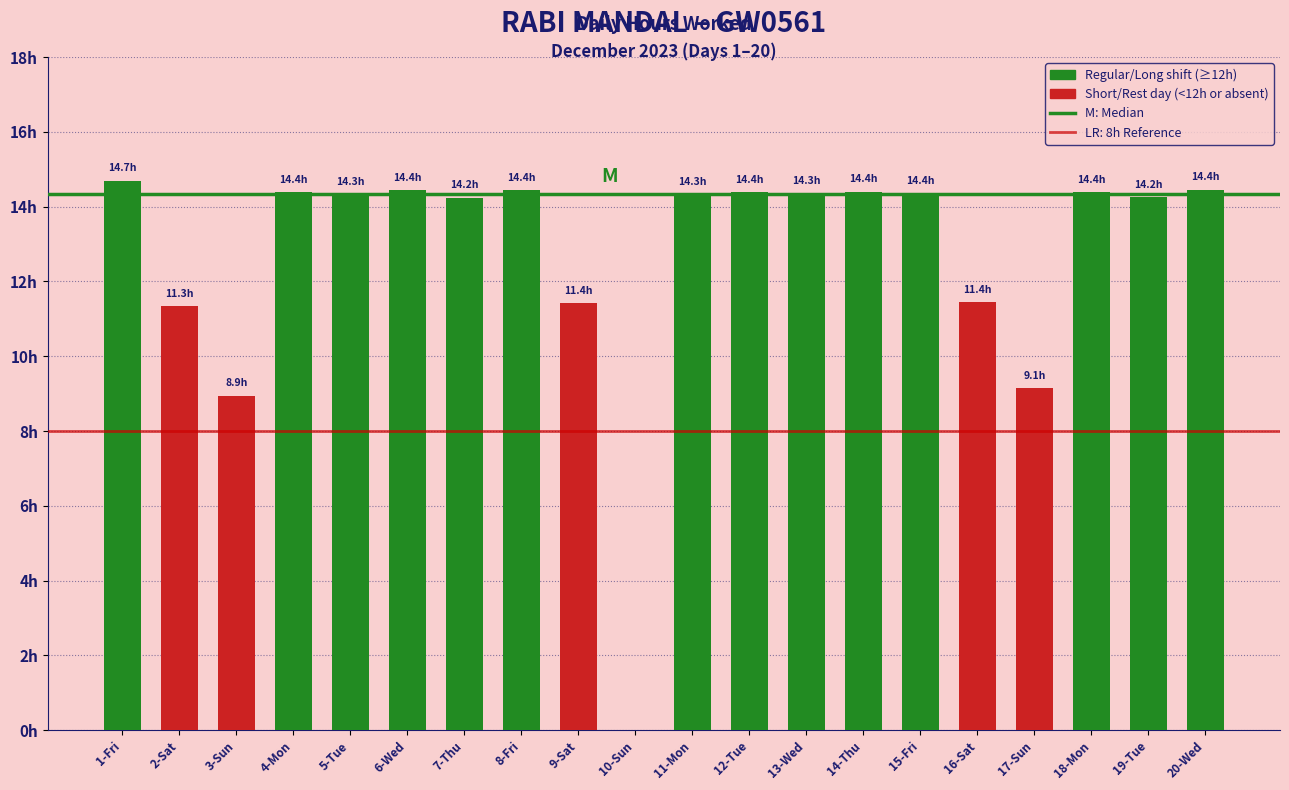

What is the difference between the values at 16-Sat and 2-Sat?

0.1